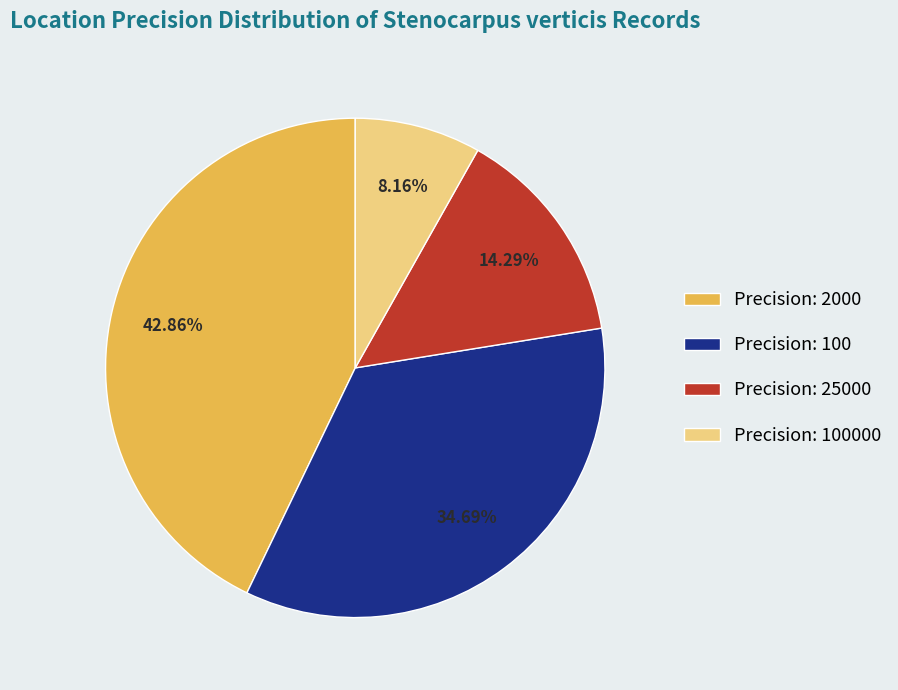

Is there a majority slice in this chart?

No